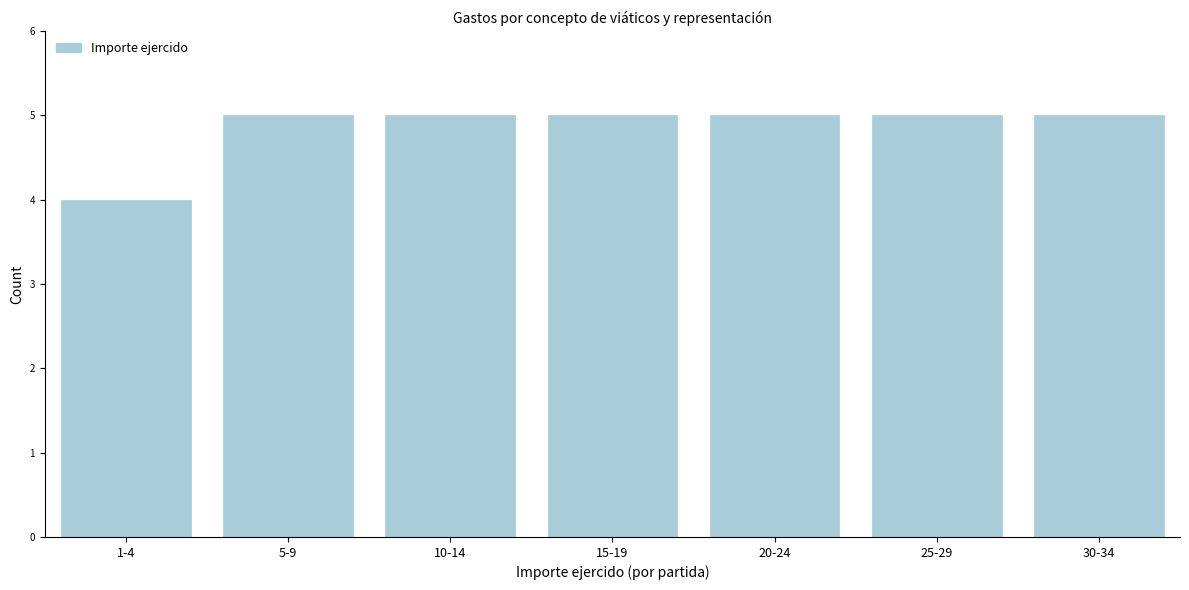

Reading left to right, extract all data points from this chart.

4	5	5	5	5	5	5